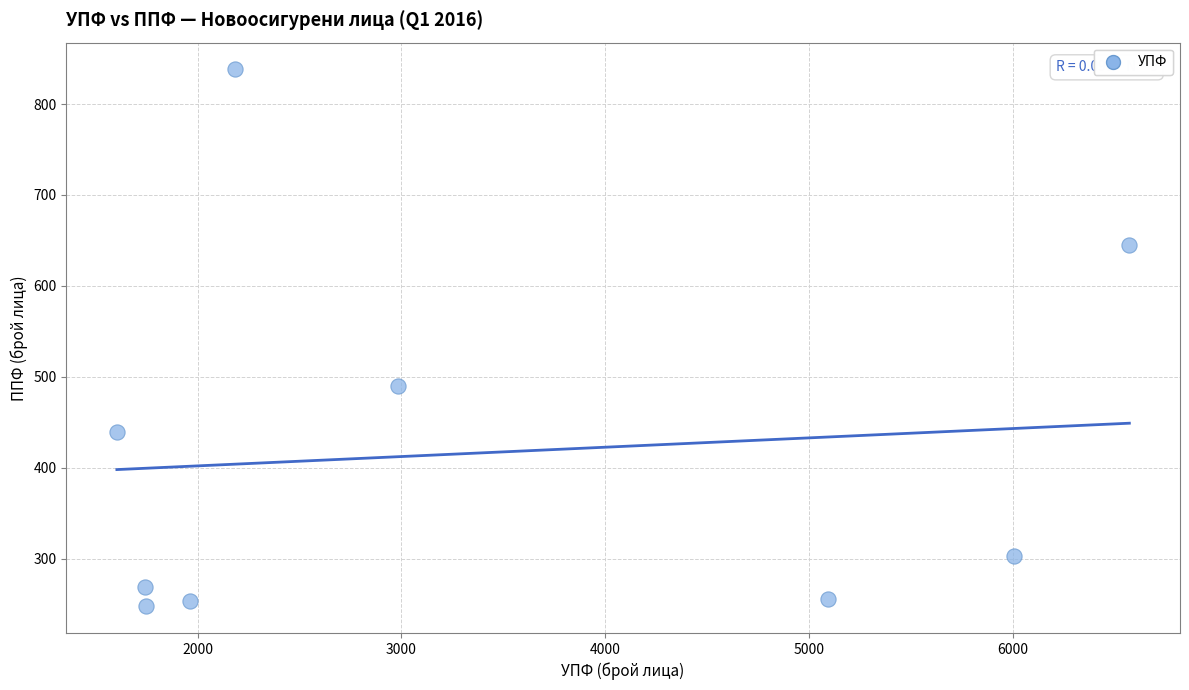

What Y value in the scatter plot is closest to 543?

490